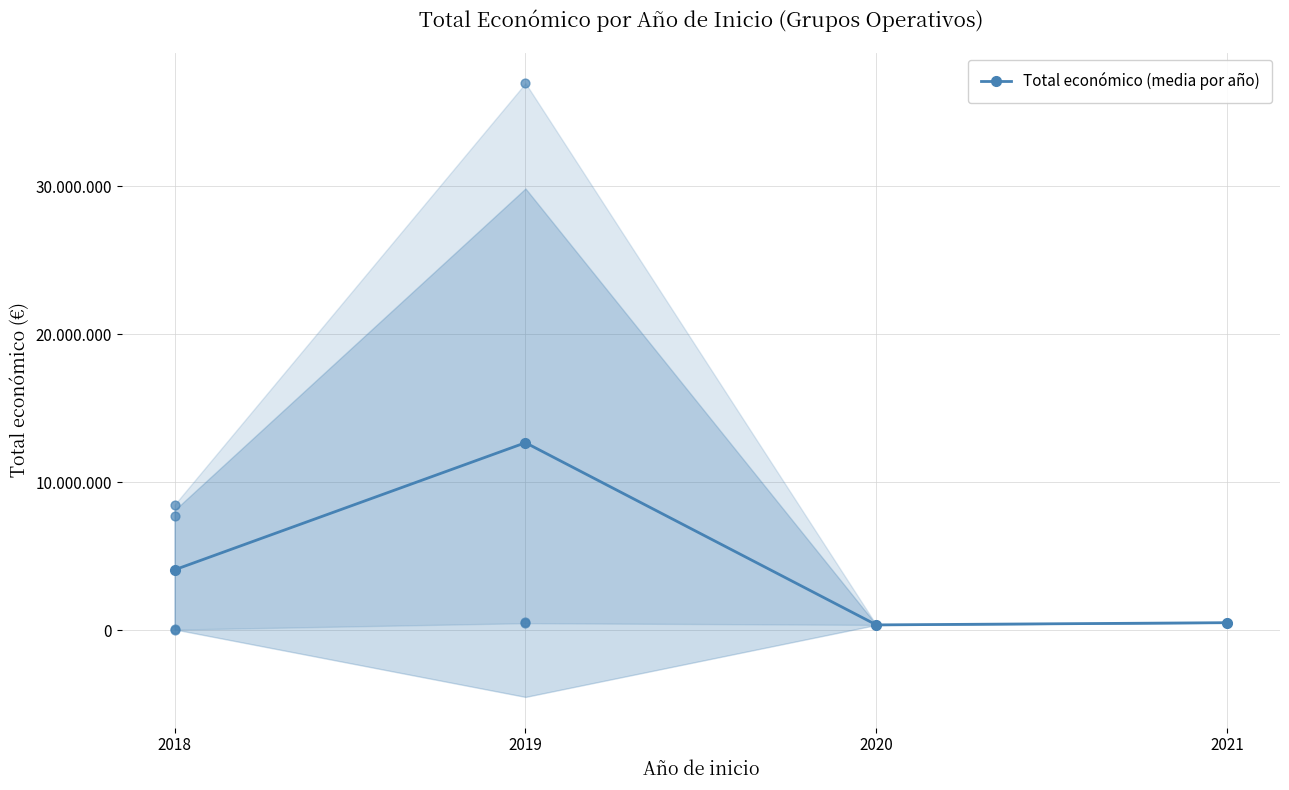

What is the change in value from 2018 to 2019?

+8593765.2